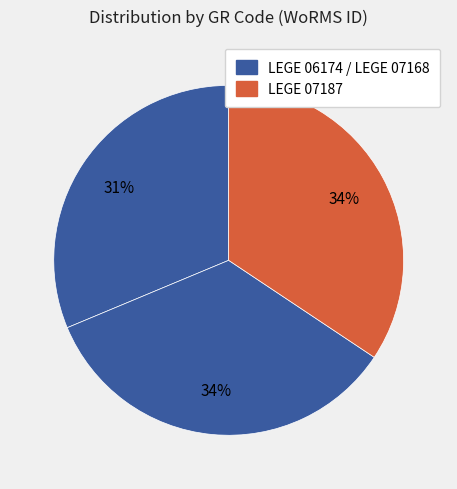

Count the number of slices in the pie.

3